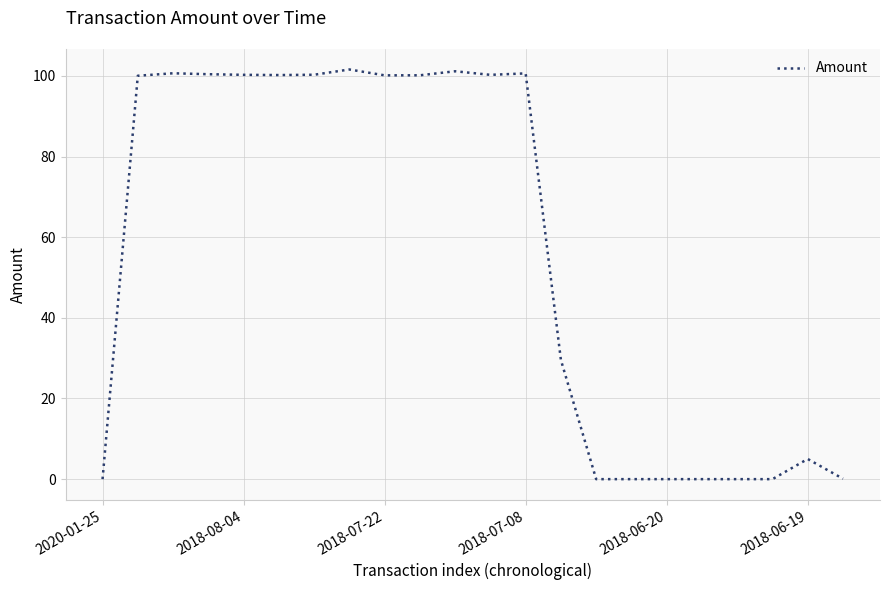

What is the difference between the maximum and minimum values?

101.6